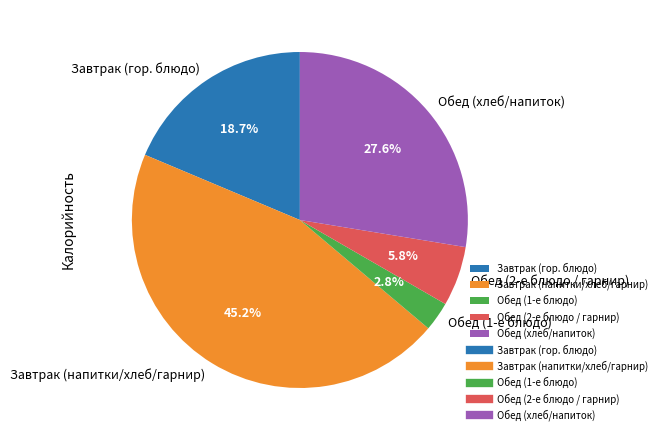

Rank the categories by value from lowest to highest.

Обед (1-е блюдо), Обед (2-е блюдо / гарнир), Завтрак (гор. блюдо), Обед (хлеб/напиток), Завтрак (напитки/хлеб/гарнир)